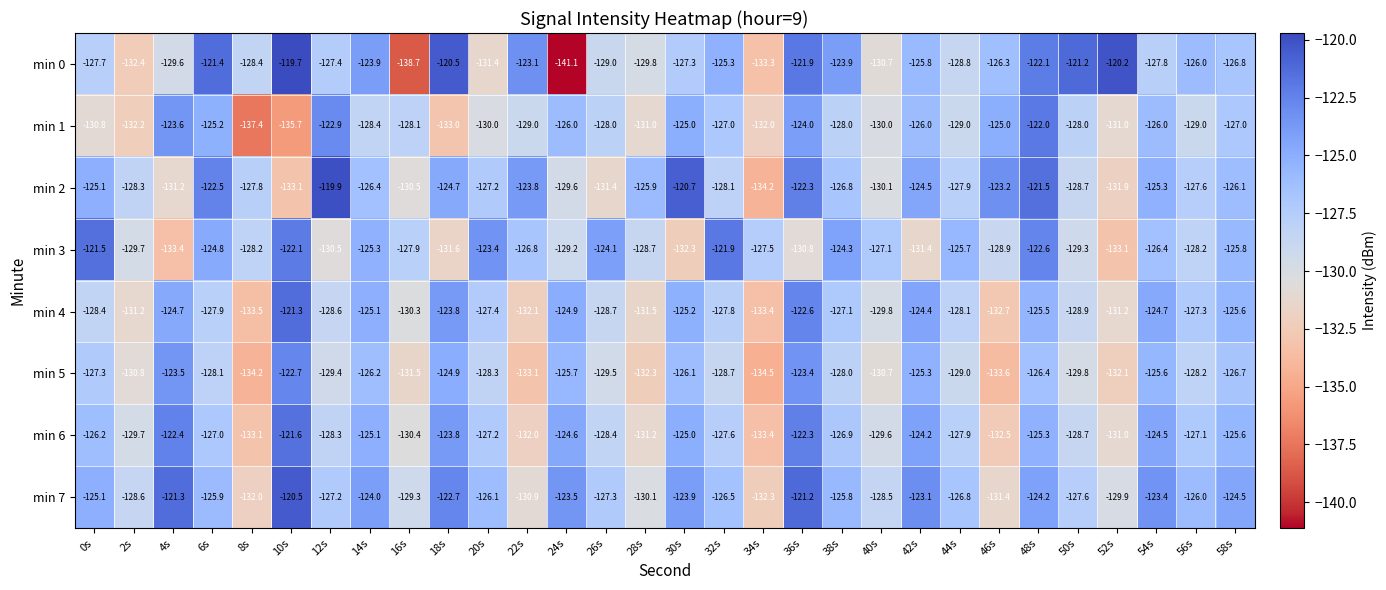

Which series has the largest total across all categories?

min 7